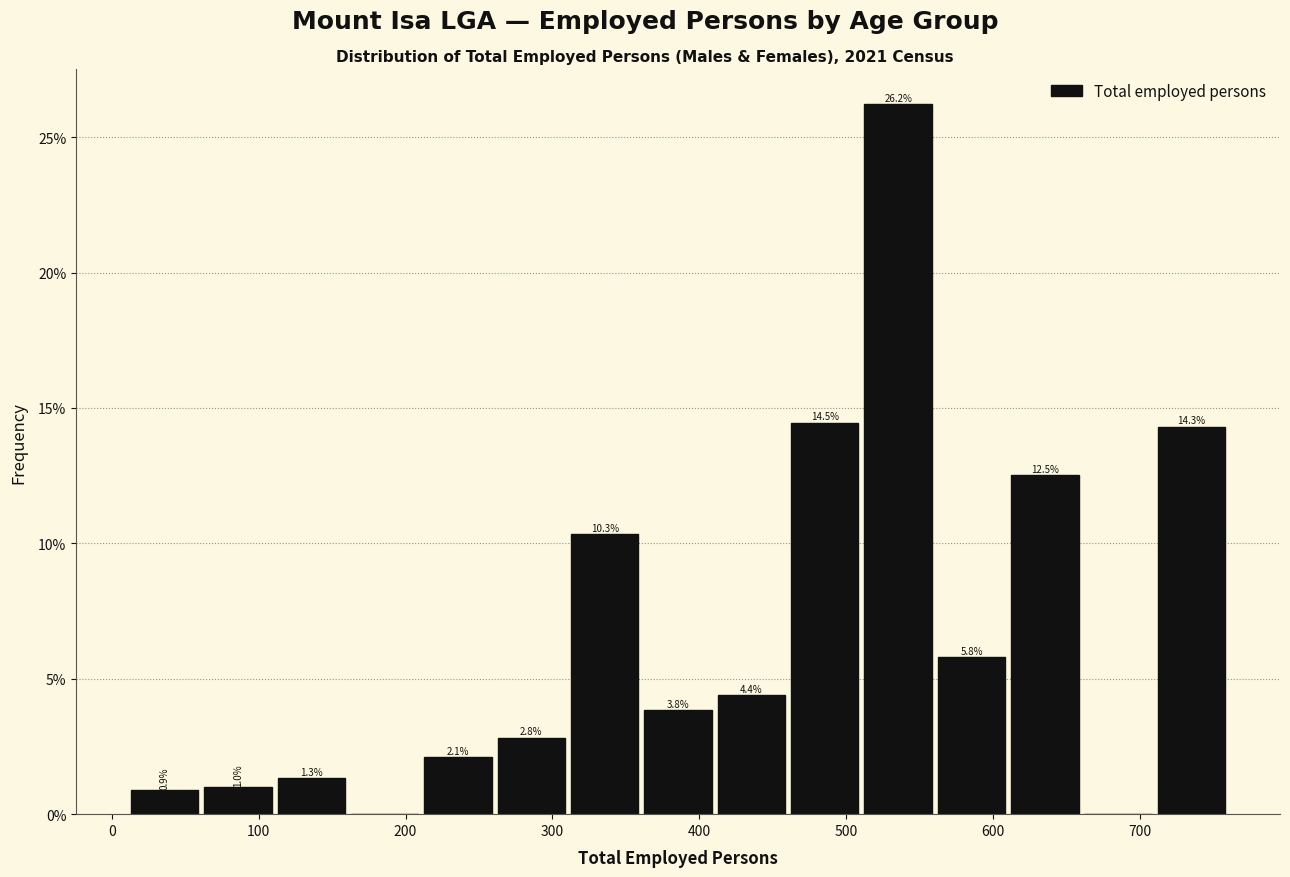

Which range on the x-axis has the tallest bar?

510 to 560